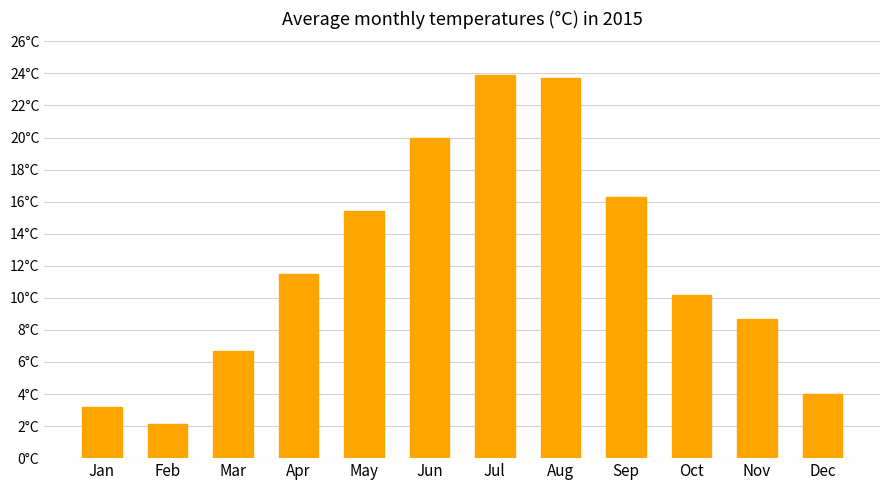

Does the chart contain any negative values?

No